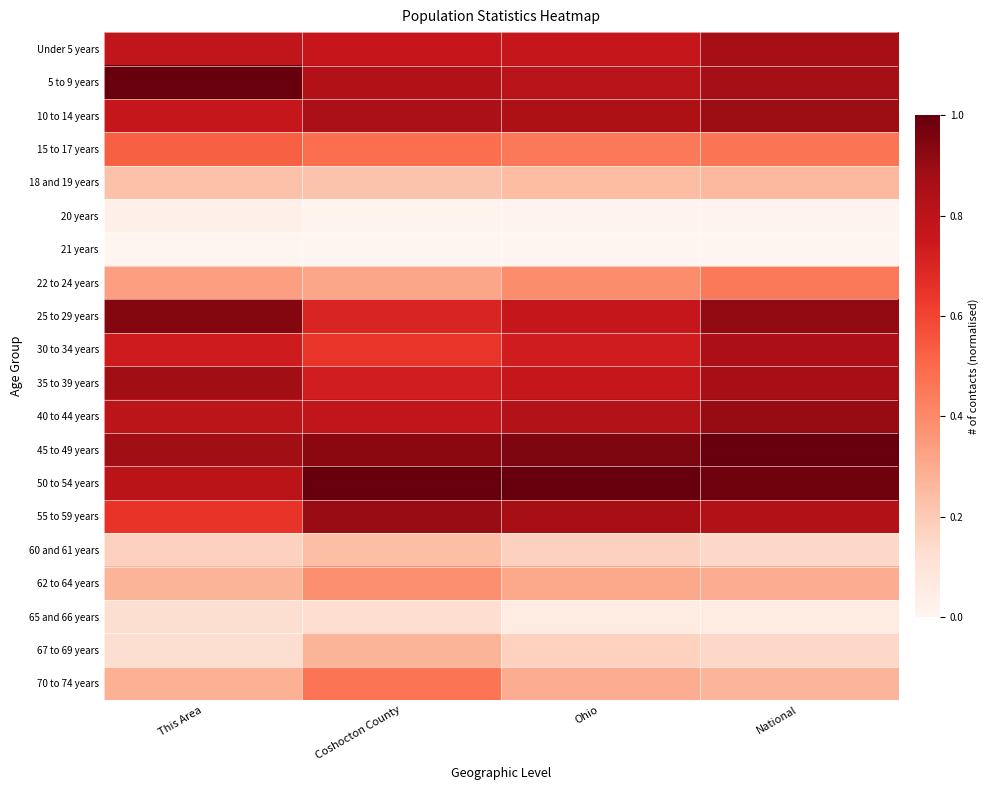

How many distinct data groups are displayed?

20